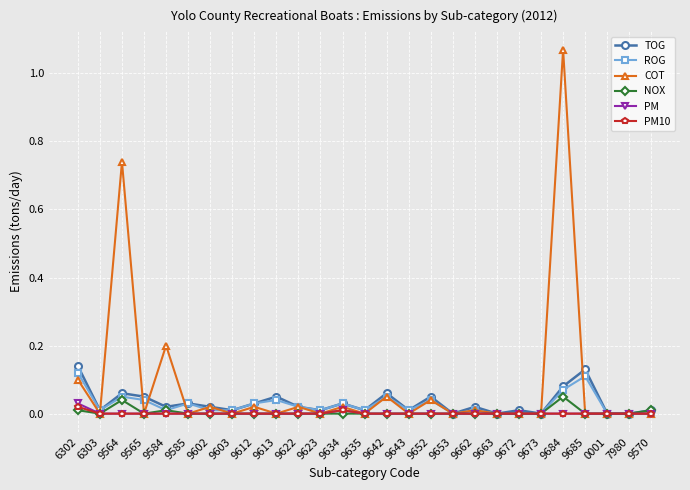

What is the label of the 11th point from the left?

9622